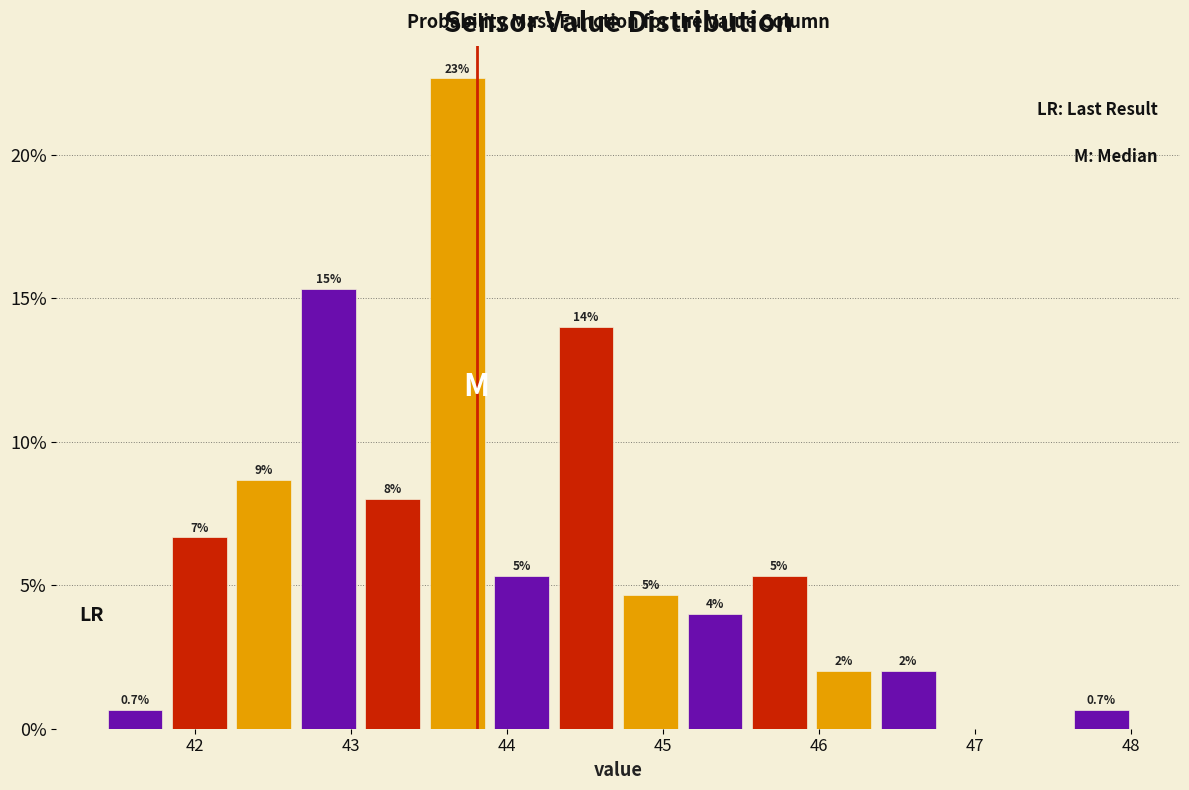

Over which range of the x-axis is the bar tallest?

43.5 to 43.9